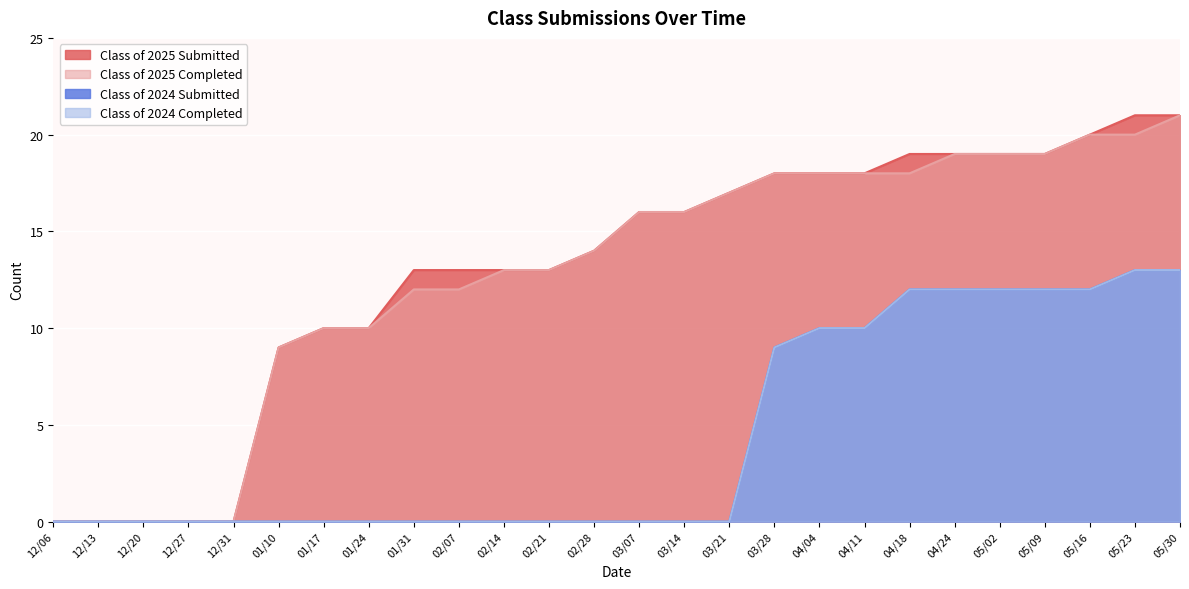

Which category has the highest value in the Class of 2024 Completed series?

05/23